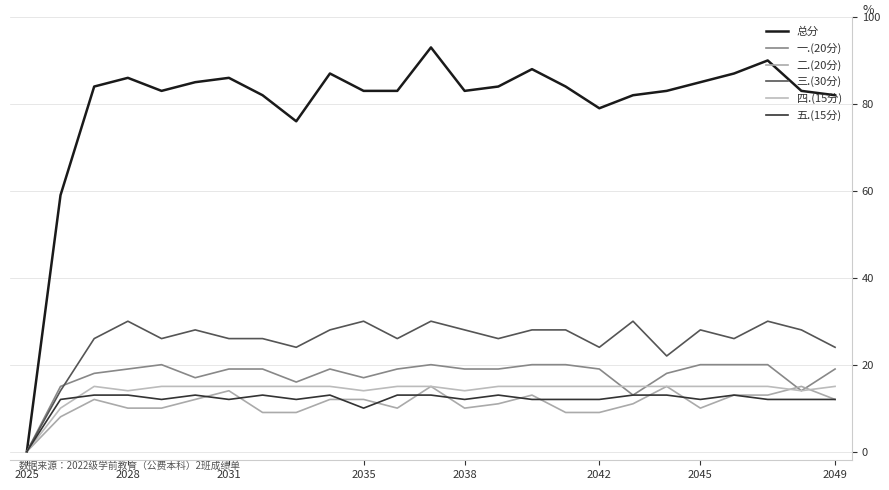

What is the greatest value displayed?

93